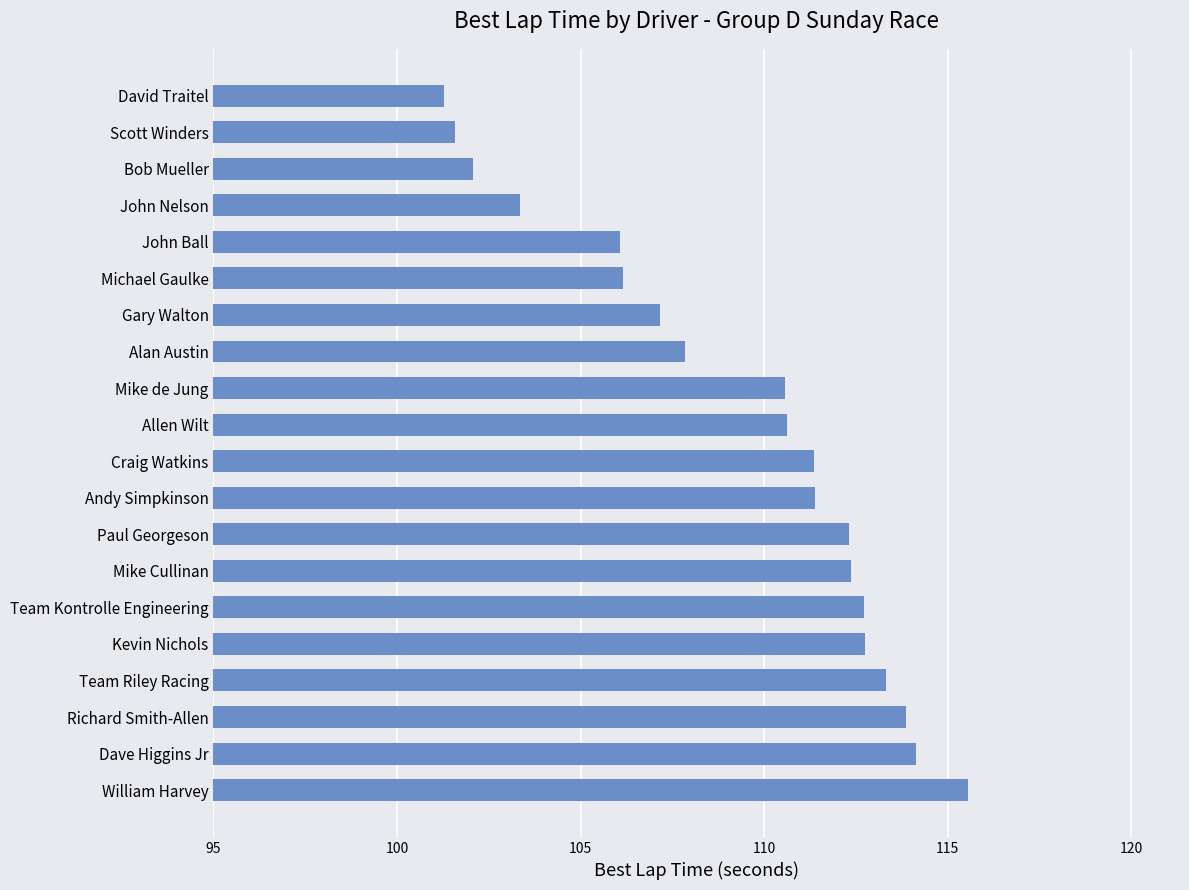

How many bars are there in total?

20